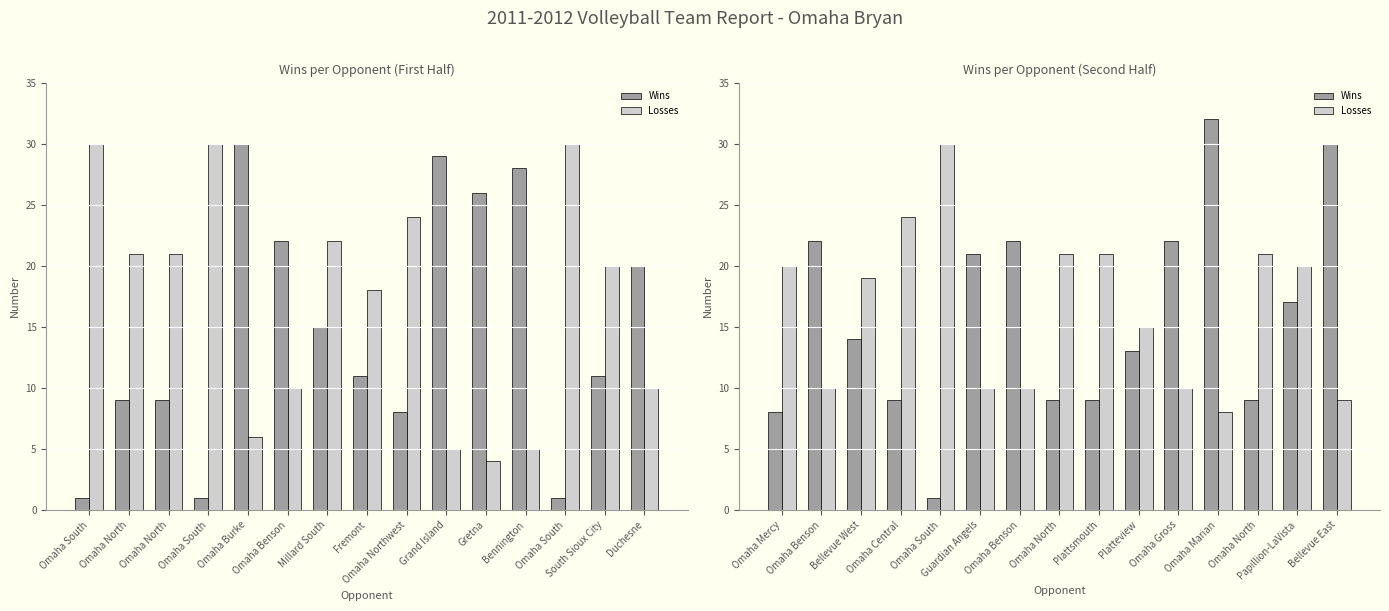

Which series has the largest total across all categories?

Losses